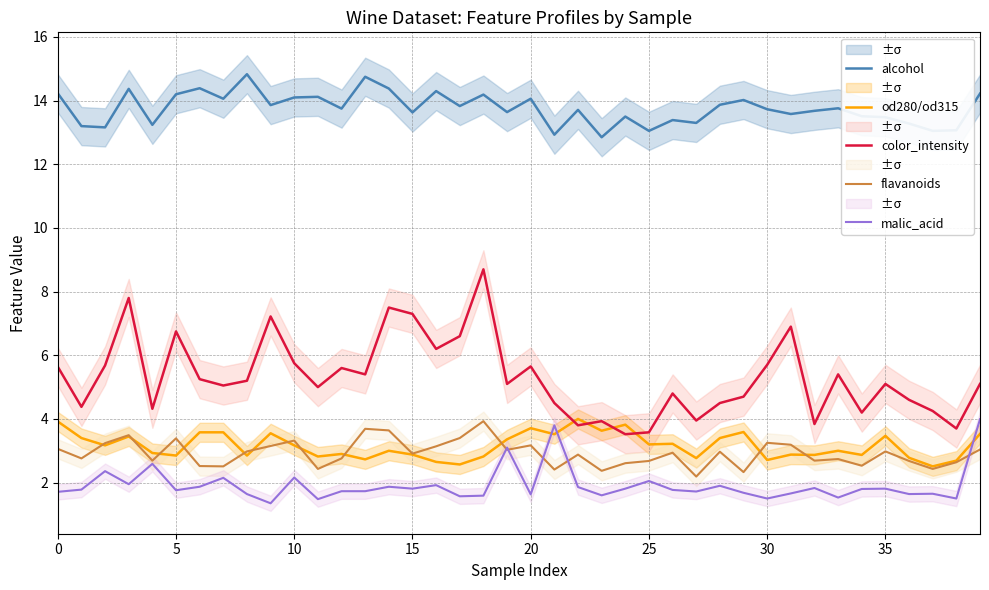

What is the highest value of the color_intensity series?

8.7